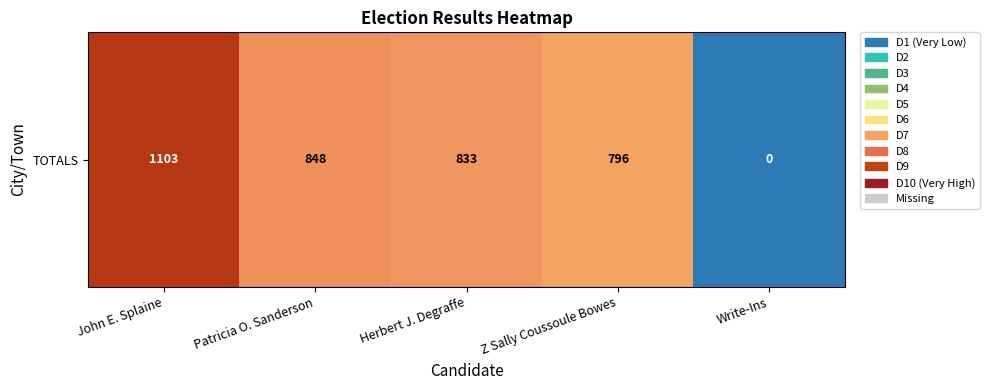

What is the approximate value at Herbert J. Degraffe?

833